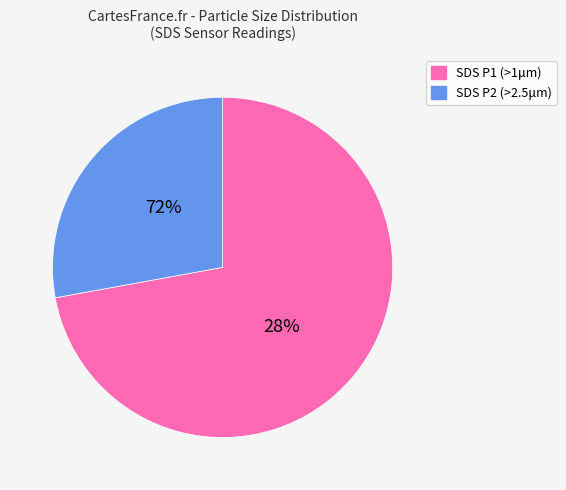

True or false: SDS_P2 accounts for 29% of the total.

True